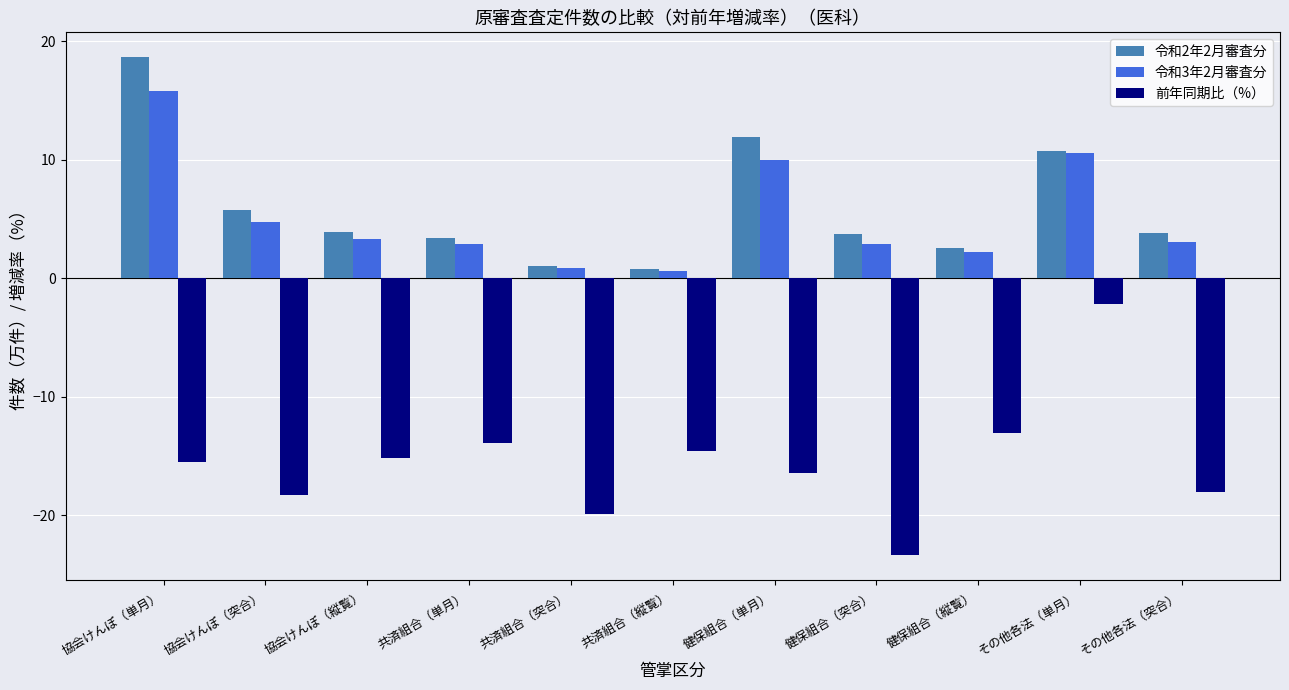

What is the difference between the highest and lowest values at 共済組合（縦覧）?

15.3